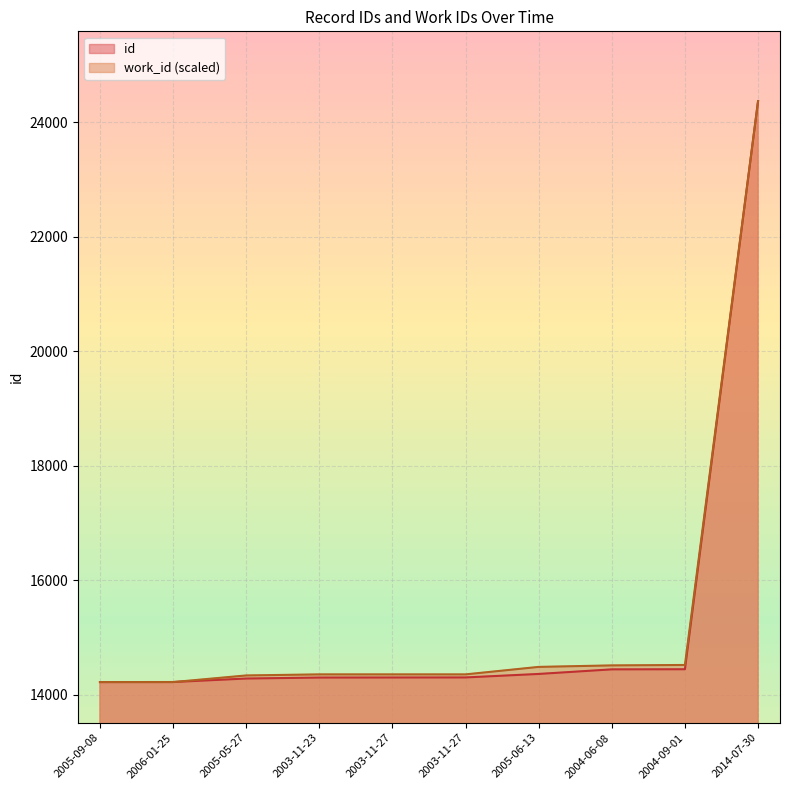

What is the label of the 4th point from the right?

2005-06-13